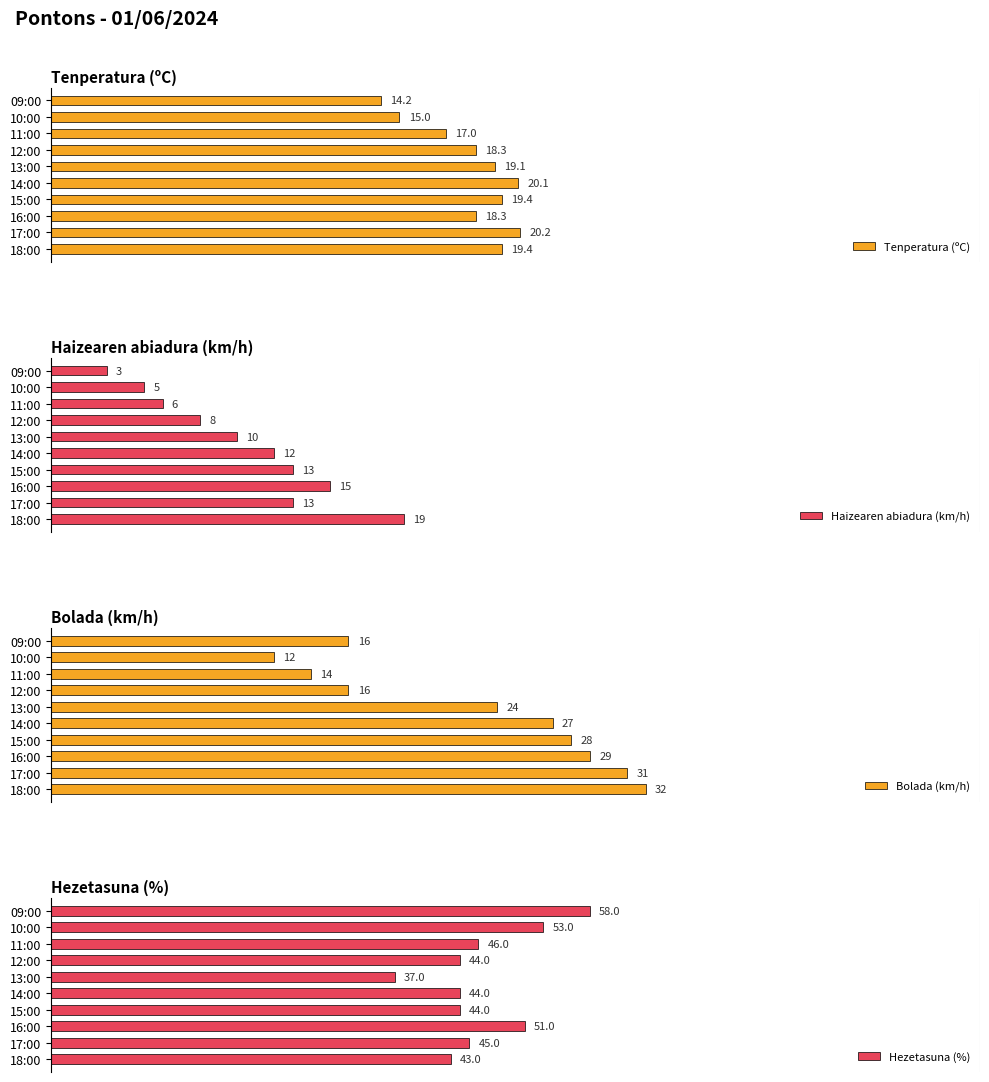

List the series in order of their peak value, lowest first.

Haizearen abiadura (km/h), Tenperatura (ºC), Hezetasuna (%), Bolada (km/h)